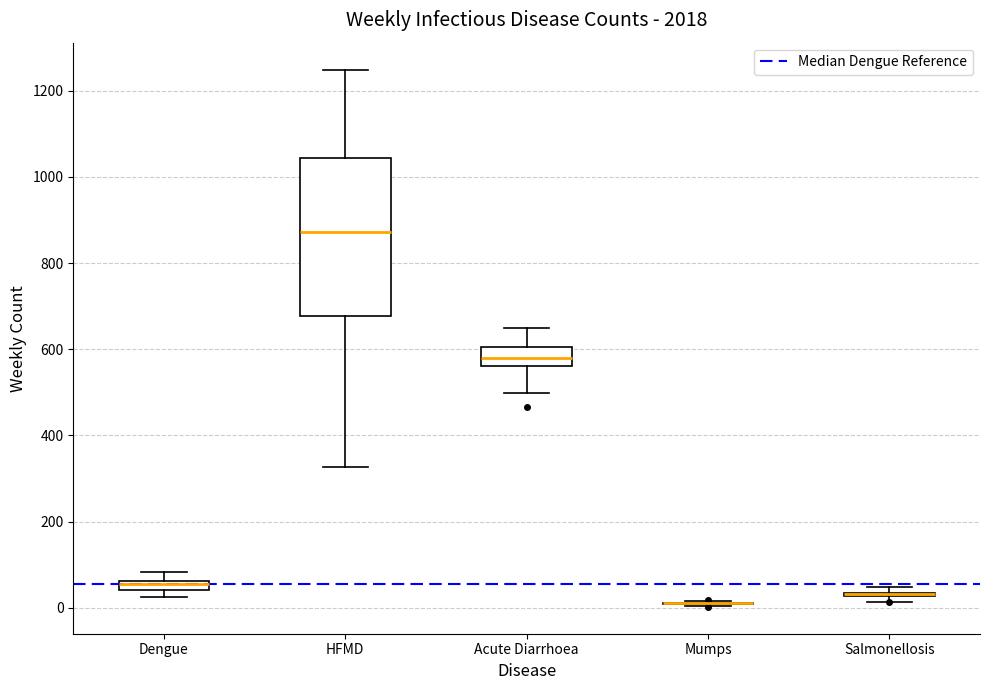

Comparing the boxes themselves (not the whiskers), which one is the tallest?

HFMD